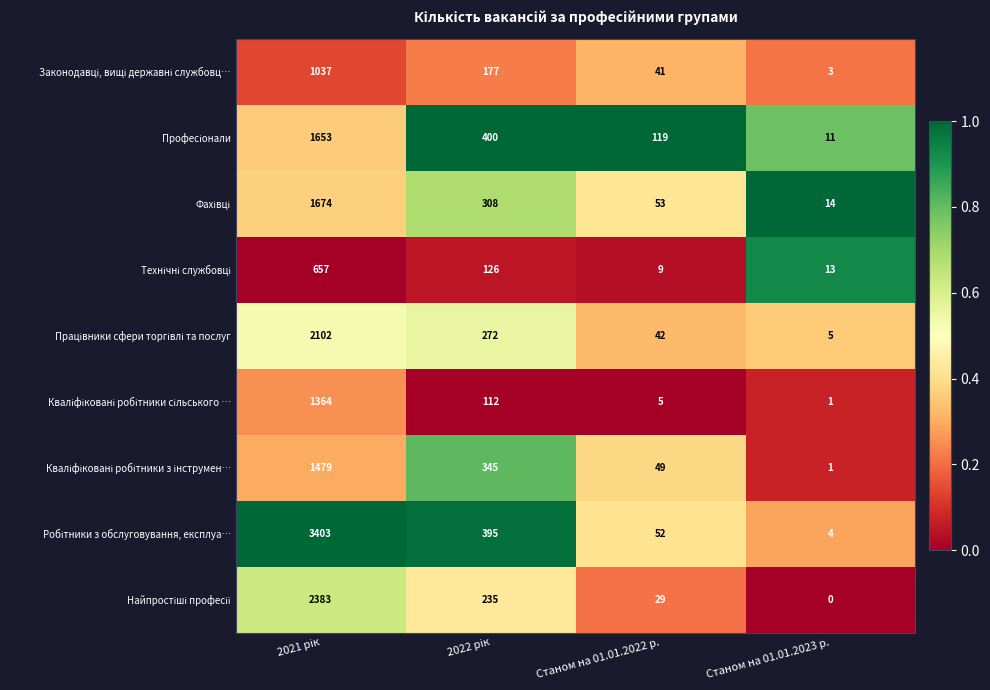

What is the greatest value displayed?

3403